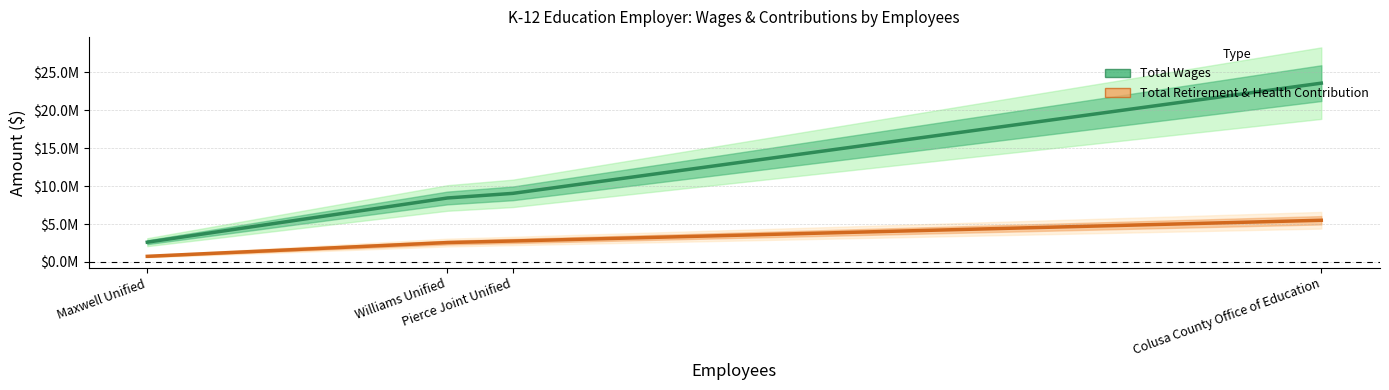

Does the chart have visible grid lines?

Yes